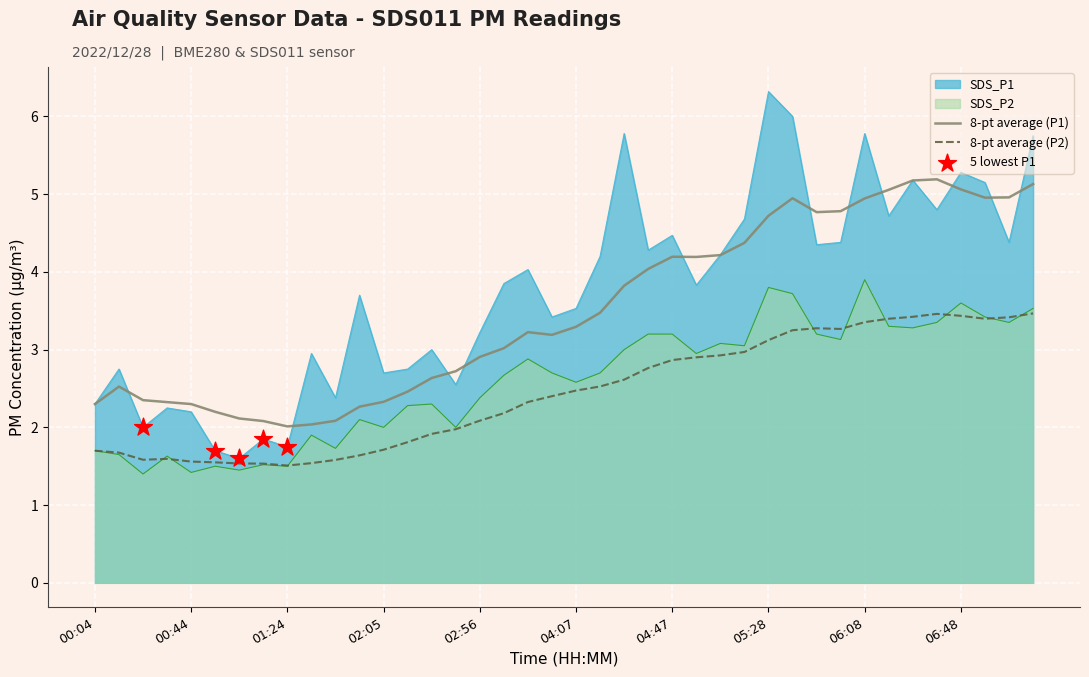

Which series reaches the maximum Y coordinate?

SDS_P1